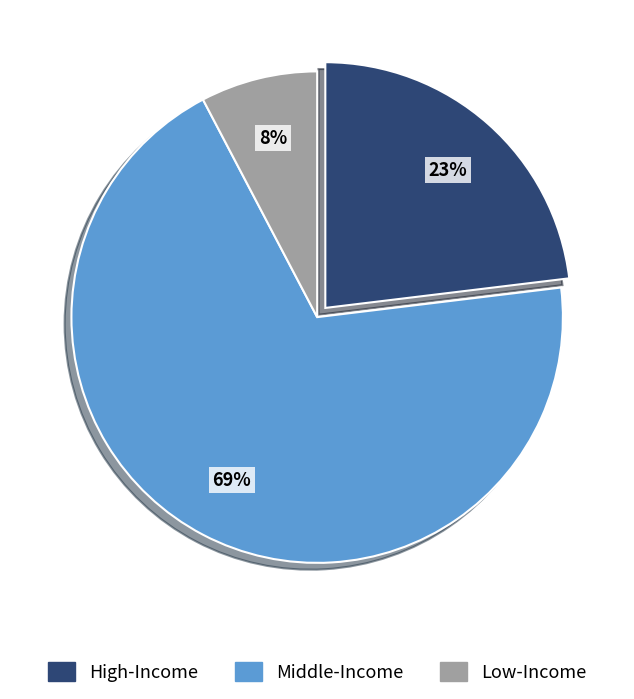

To the nearest percent, what portion does High-Income represent?

23%